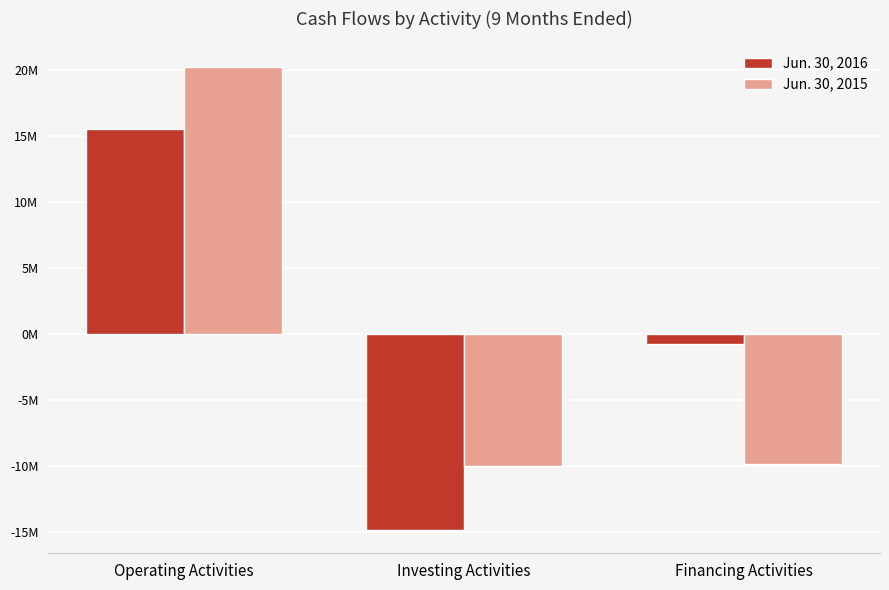

Does the chart contain stacked bars?

No